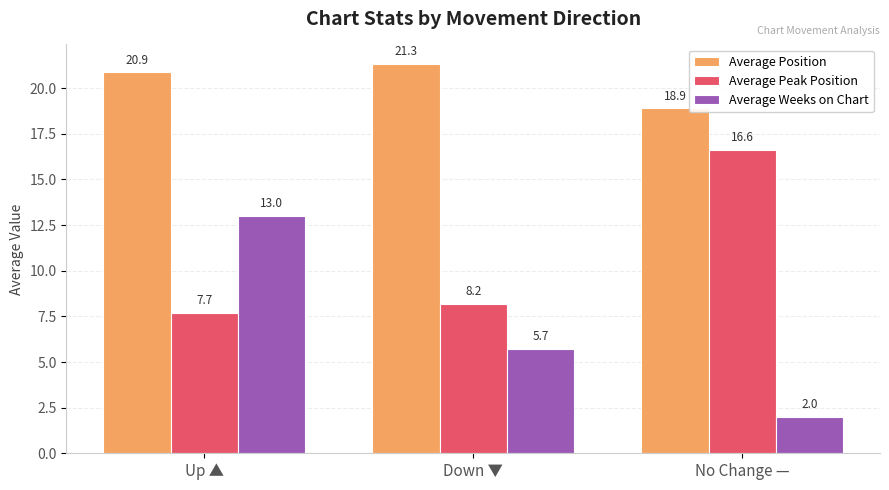

What is the total value across all series at Down ▼?

35.3